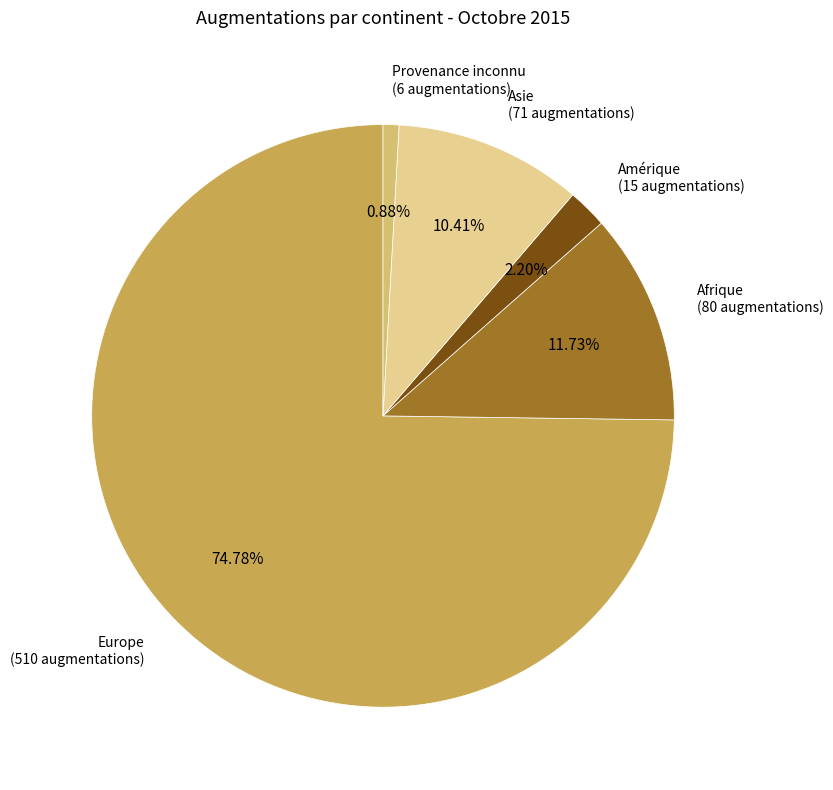

Is there any slice that represents more than half of the pie?

Yes